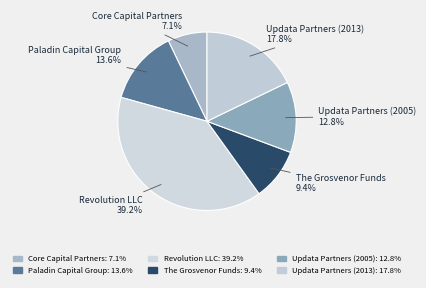

Which category has the smallest portion of the pie?

Core Capital Partners